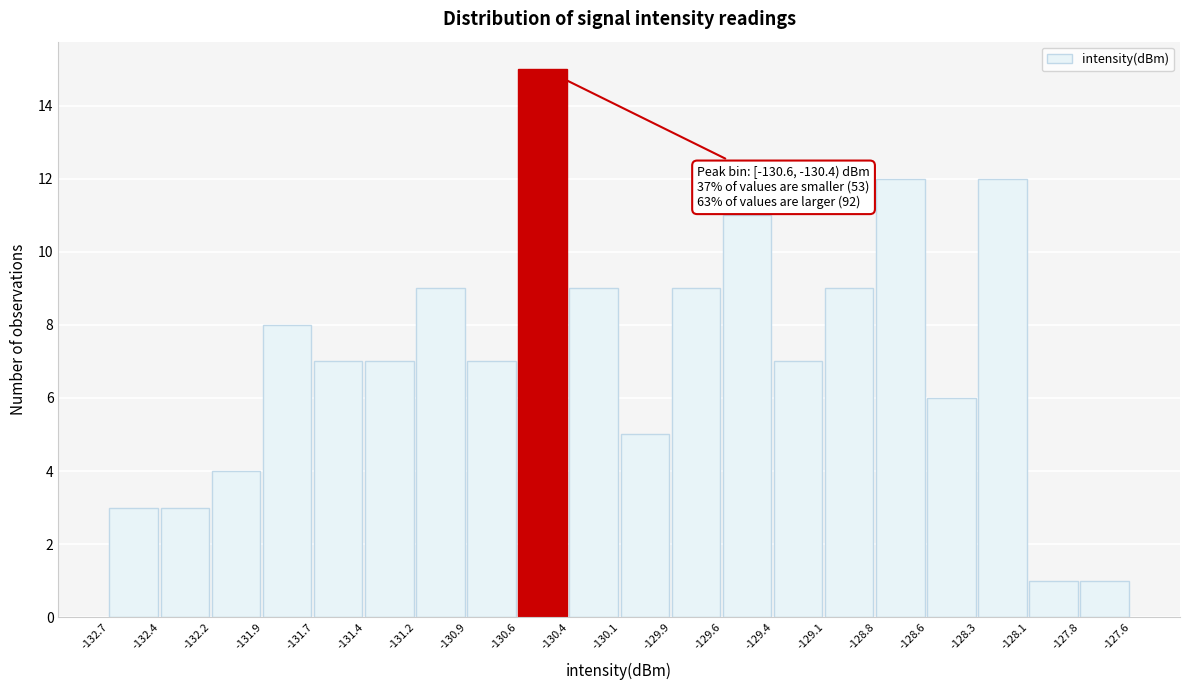

Over which range of the x-axis is the bar tallest?

-130.6 to -130.4